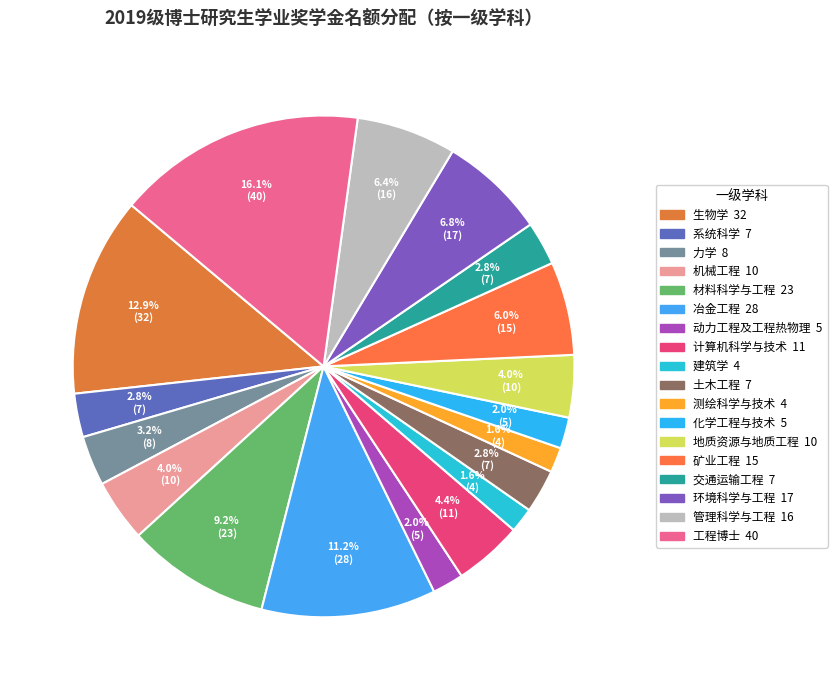

Combined, do 力学 and 工程博士 account for over 50%?

No